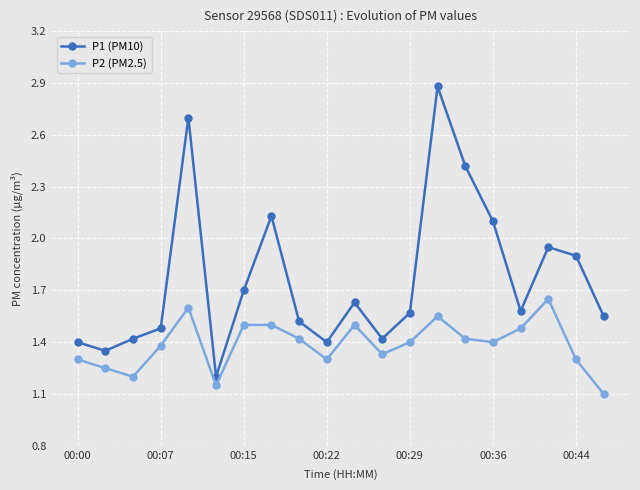

List the series in order of their overall mean, highest first.

P1 (PM10), P2 (PM2.5)